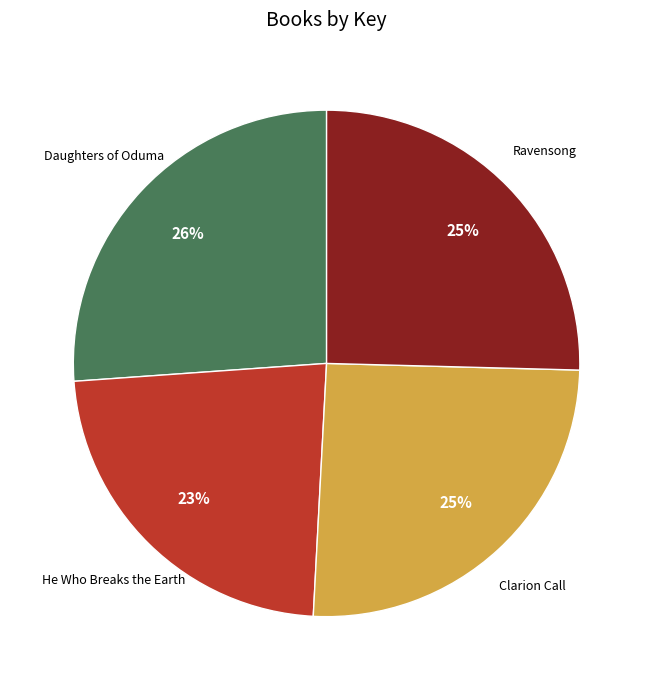

To the nearest percent, what is the average slice percentage?

25%